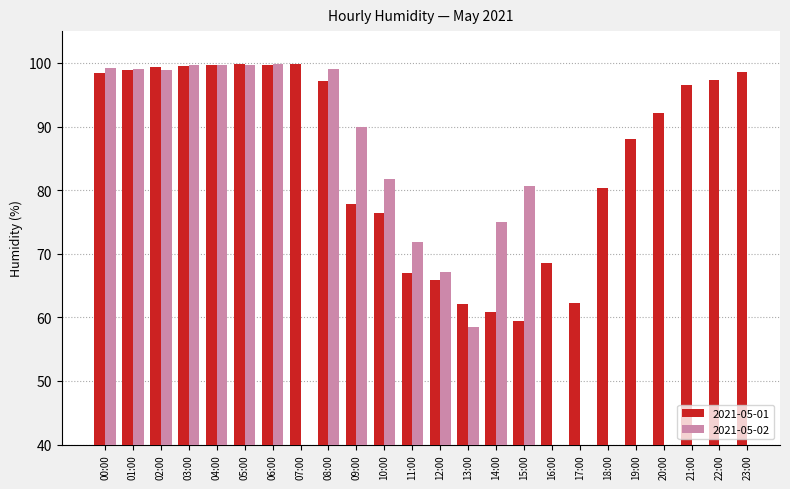

What is the sum of the 2021-05-01 values at 12:00 and 14:00?

126.6